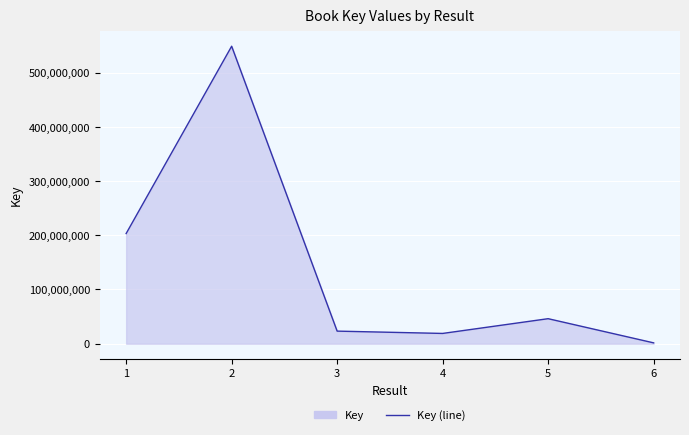

Reading left to right, transcribe all the data shown in this chart.

1=203281545	2=548838704	3=23195470	4=18935734	5=46145720	6=1547886